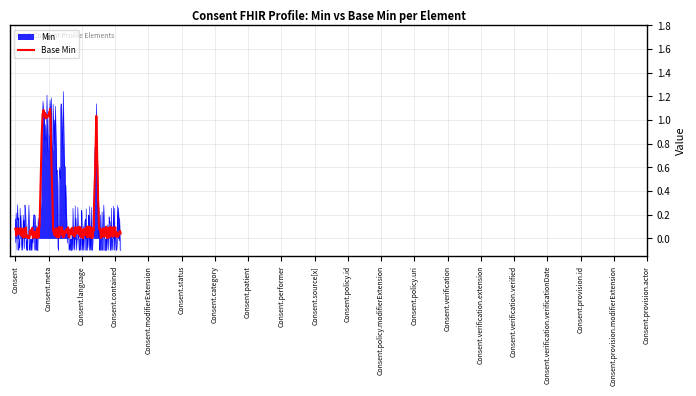

Which series has the largest range (max minus min)?

Min